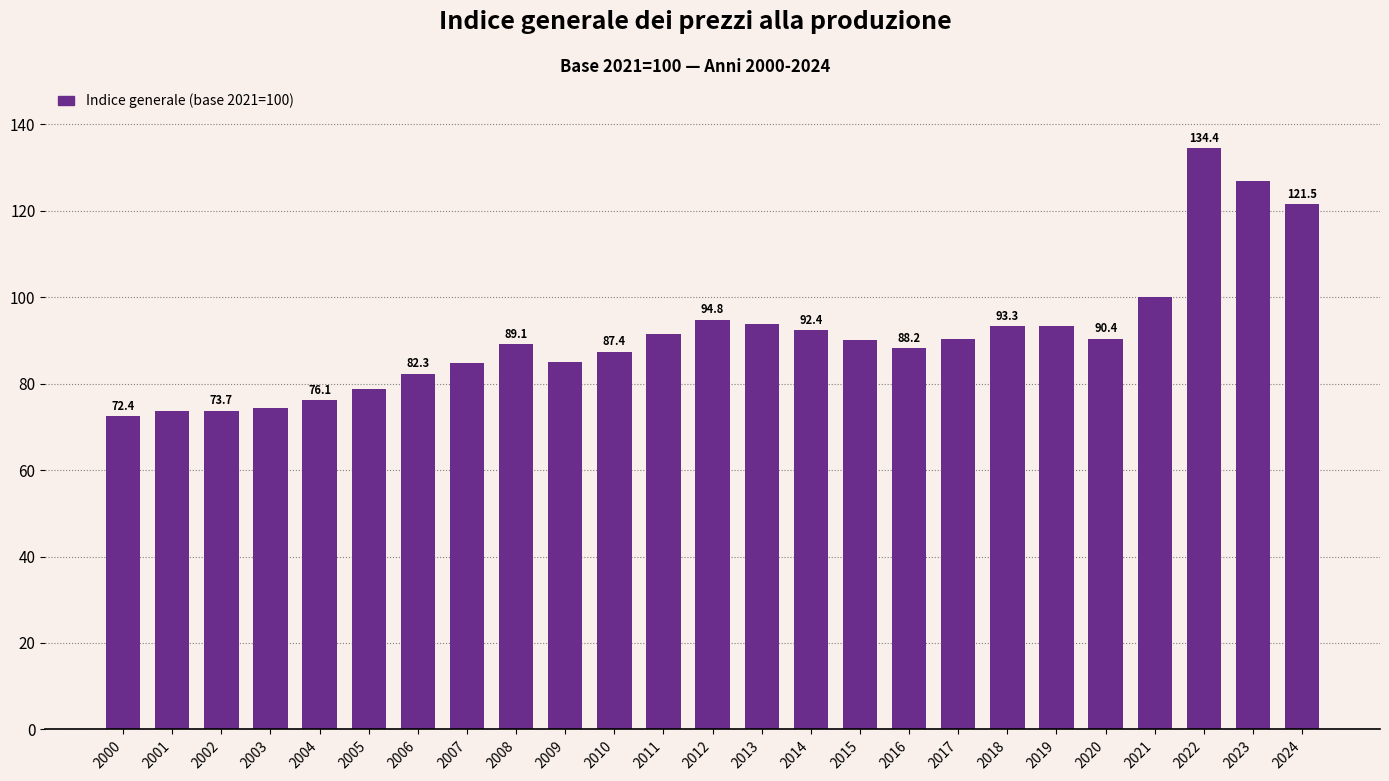

What is the difference between the maximum and minimum values?

62.0